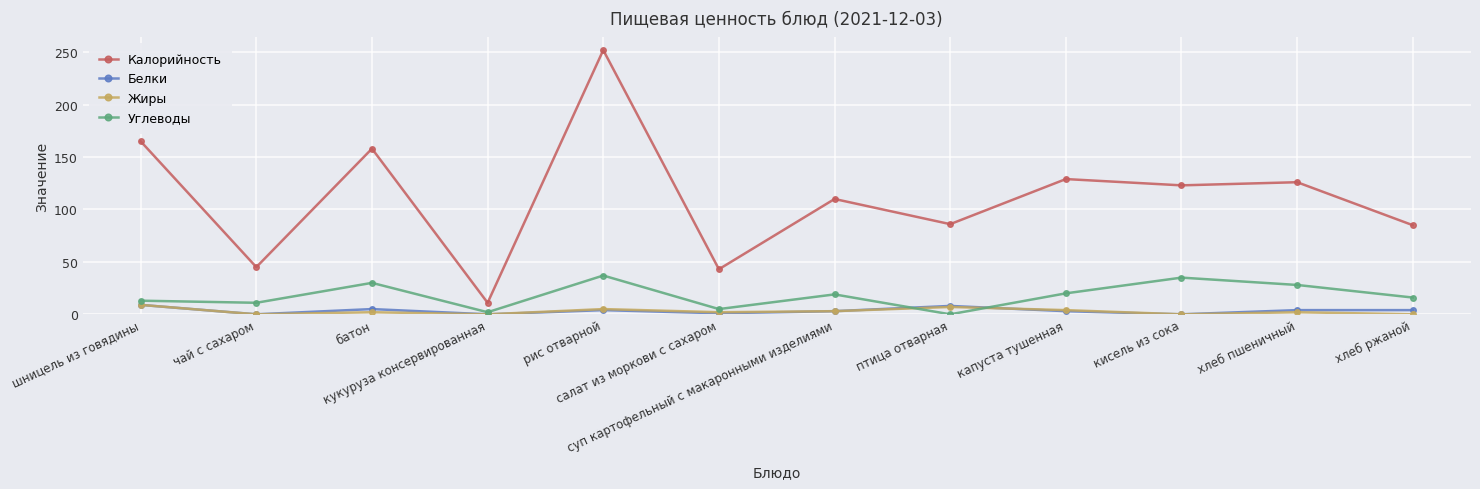

True or false: Жиры and Калорийность intersect in this chart.

False